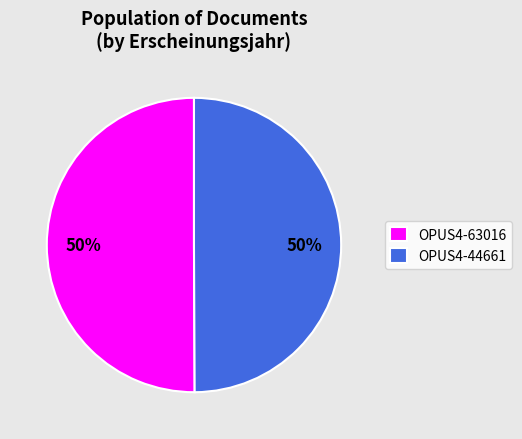

Count the number of slices in the pie.

2